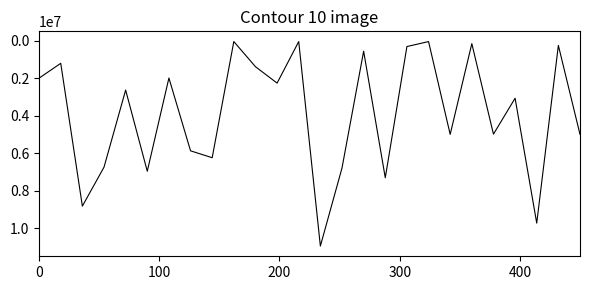

What is the greatest value displayed?

10946366